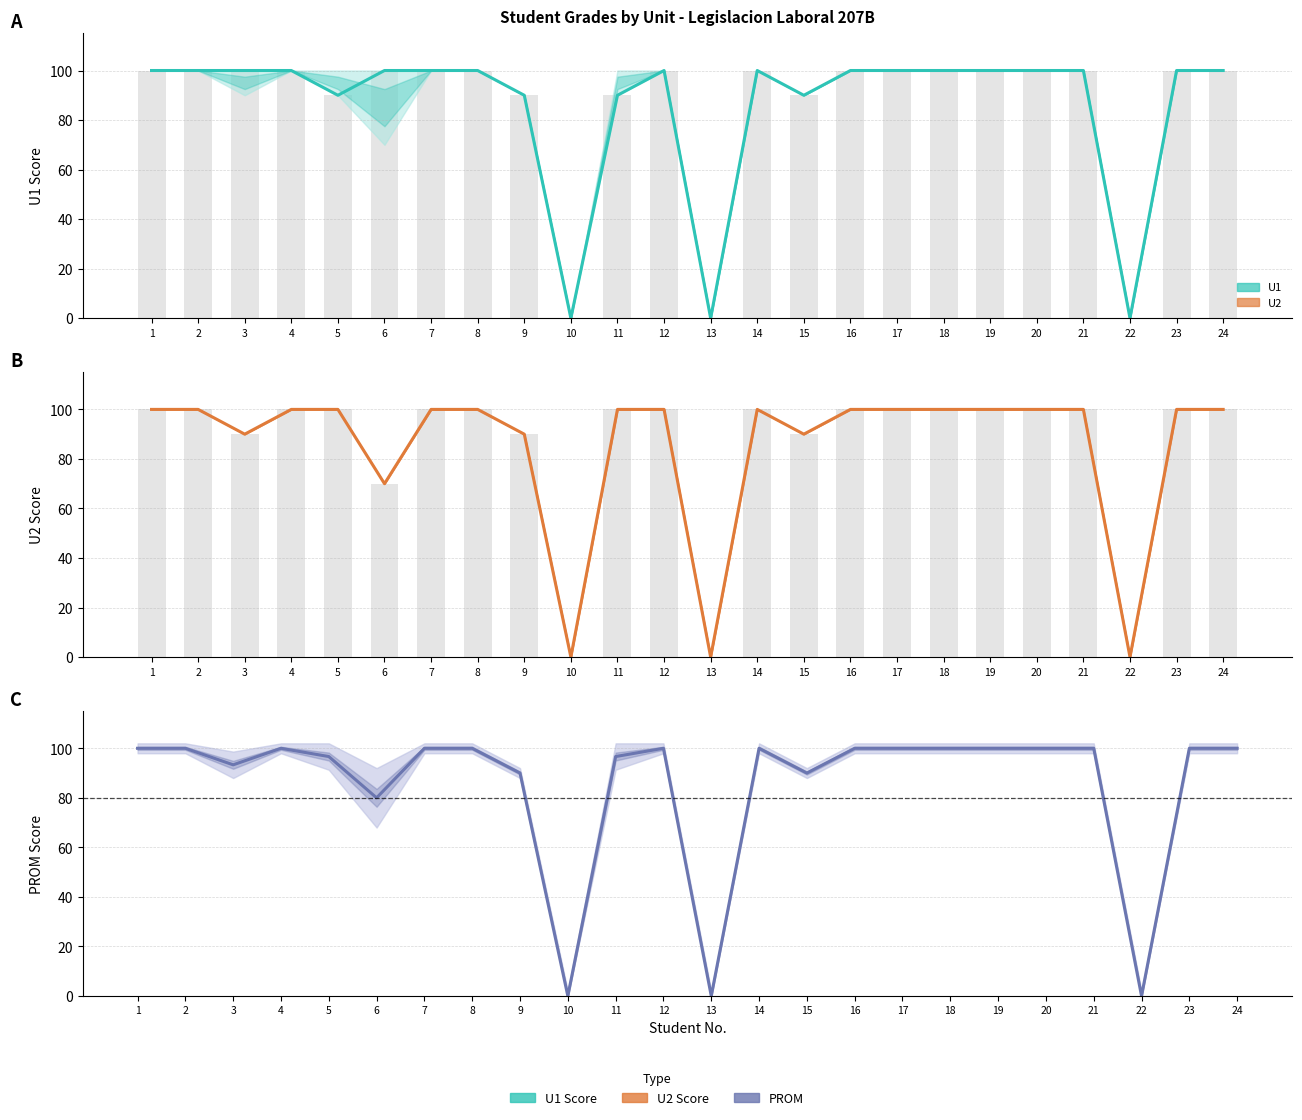

Which series changed the most between 18 and 22?

U1